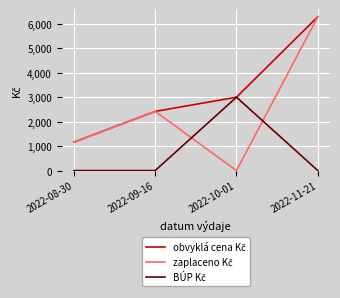

What is the total value across all series at 2022-11-21?

12584.0